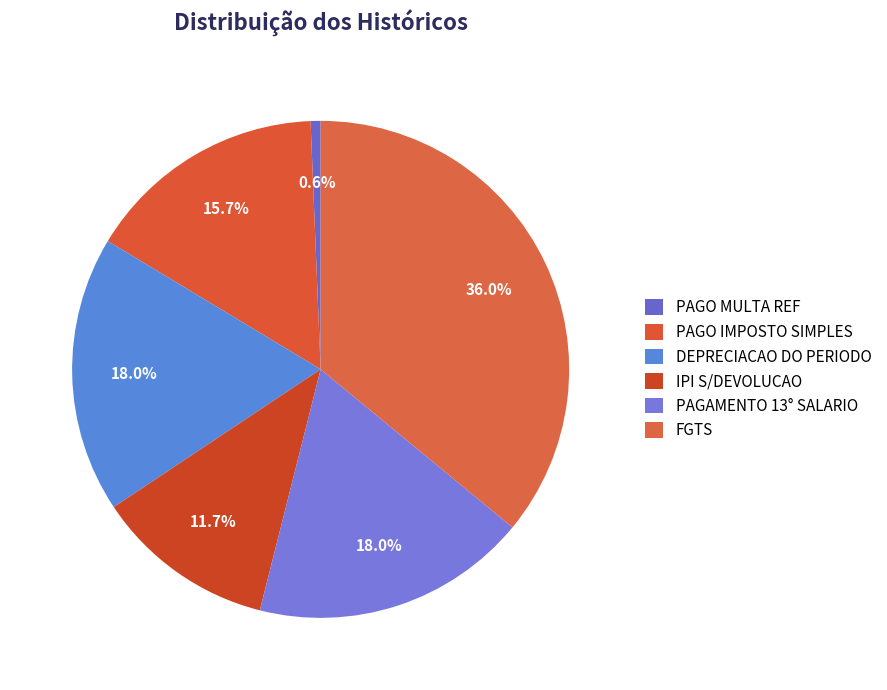

To the nearest percent, what is the difference between the largest and smallest slice percentages?

35%